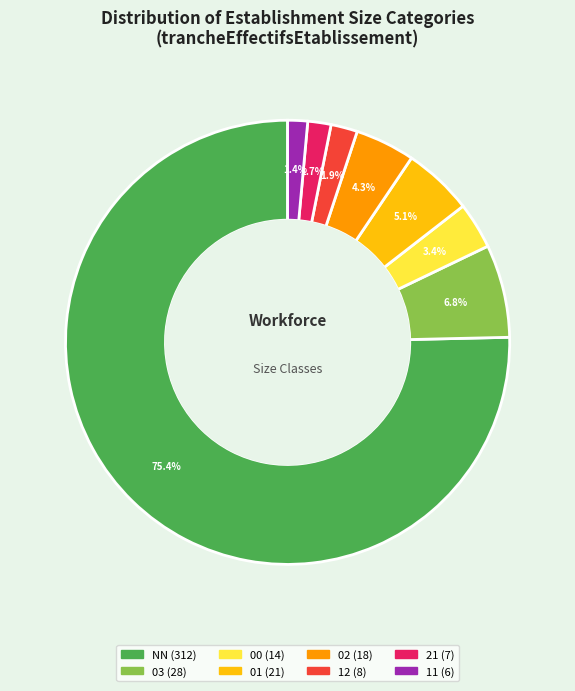

To the nearest percent, what is the difference between the NN and 00 slice percentages?

72%